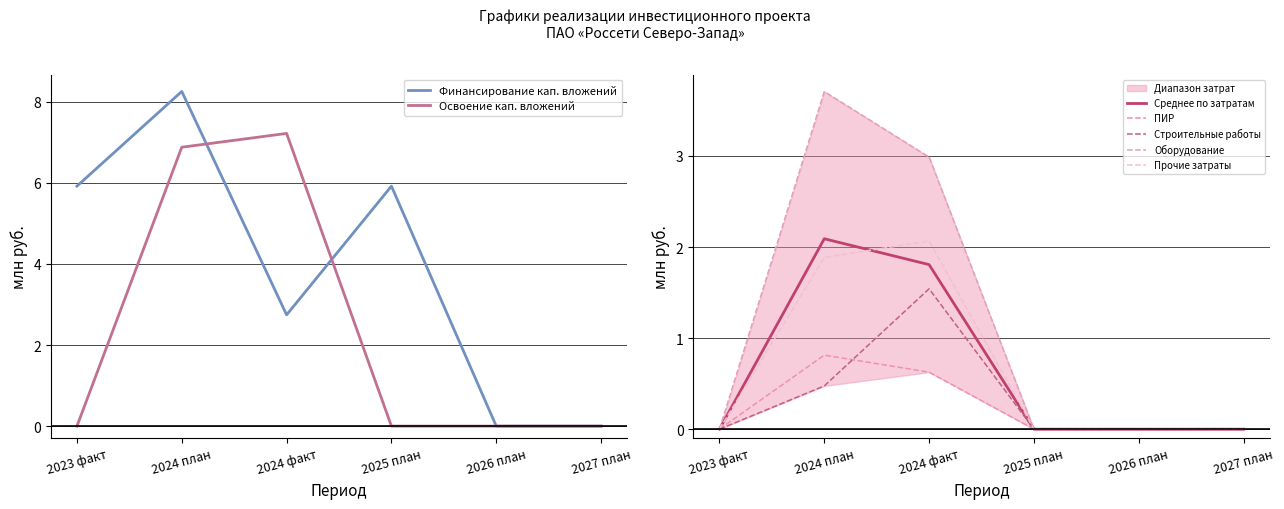

What is the value of the Финансирование кап. вложений point at the 3rd from the left?

2.7